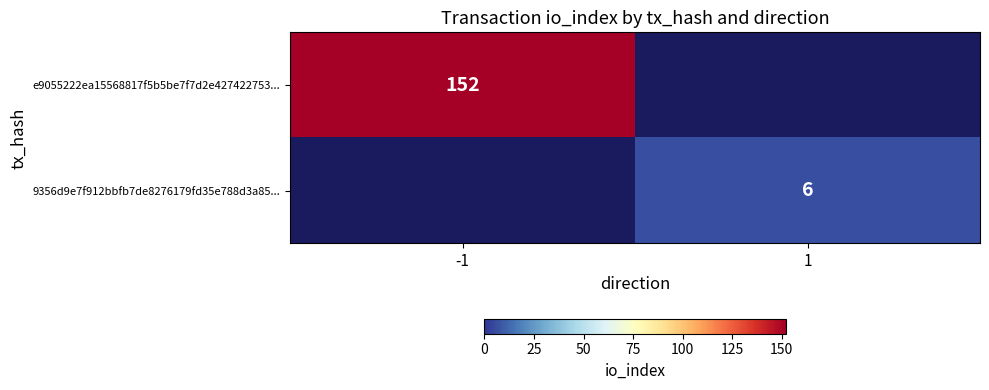

Is it true that 9356d9e7f912bbfb7de8276179fd35e788d3a85... equals 10 at 1?

False